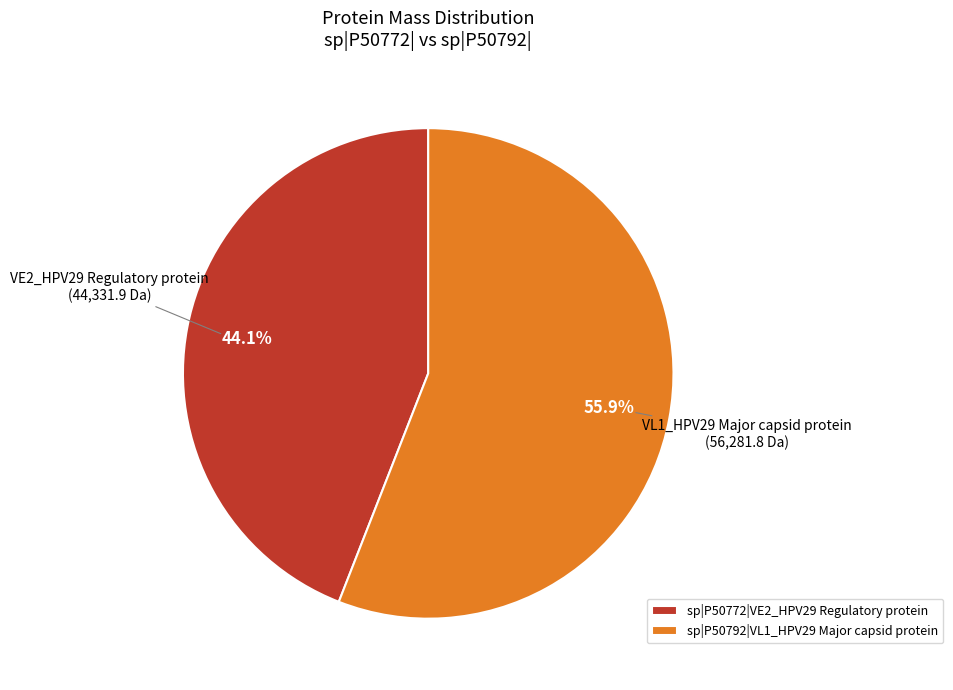

Does sp|P50772|VE2_HPV29 represent more than half of the total?

No